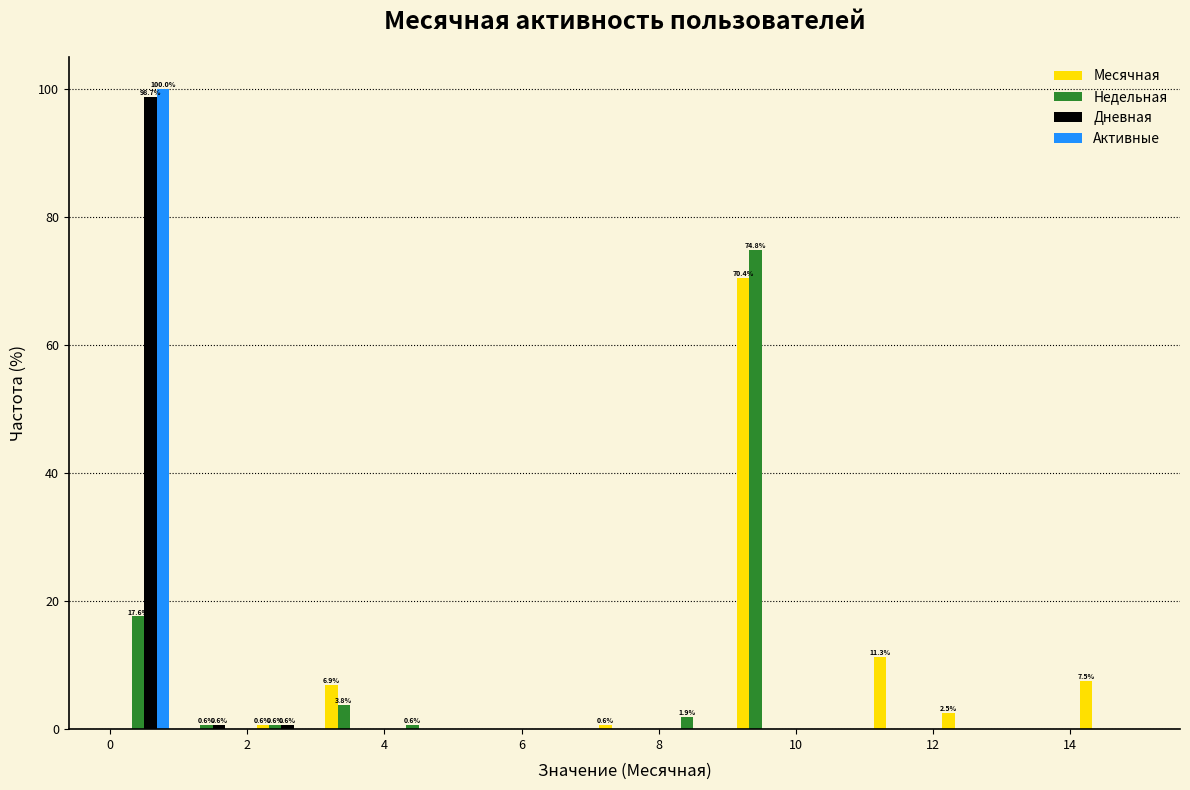

In the Недельная series, which range on the x-axis has the tallest bar?

9 to 10